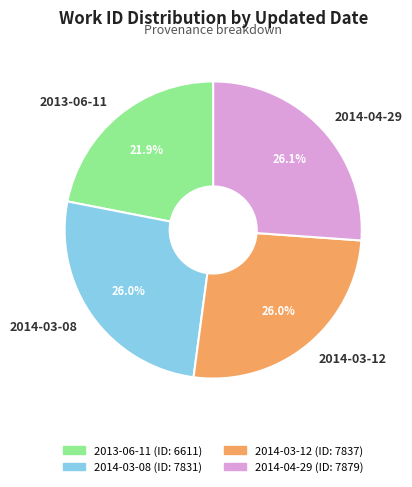

True or false: 2014-03-08 accounts for 26% of the total.

True